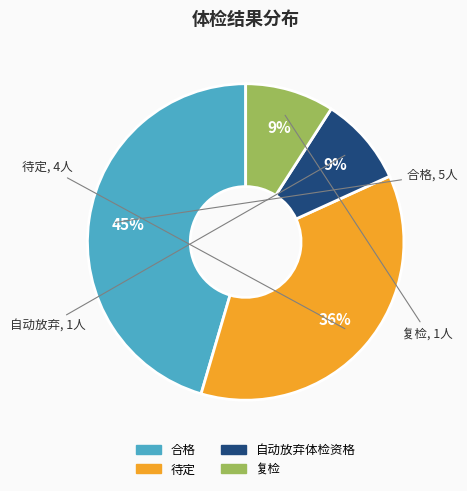

How many segments does this pie chart have?

4